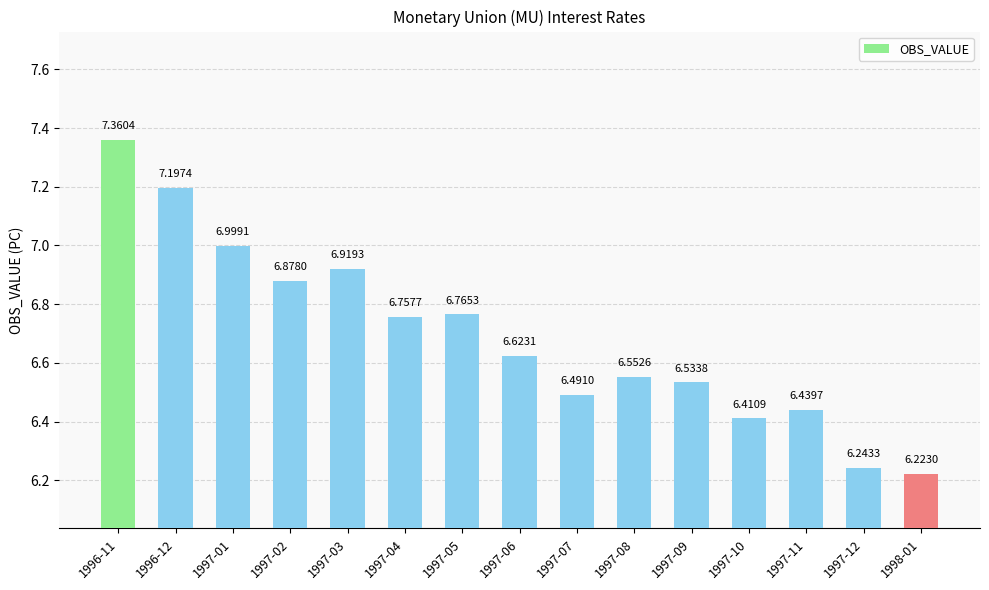

Rank the categories by value from lowest to highest.

1998-01, 1997-12, 1997-10, 1997-11, 1997-07, 1997-09, 1997-08, 1997-06, 1997-04, 1997-05, 1997-02, 1997-03, 1997-01, 1996-12, 1996-11